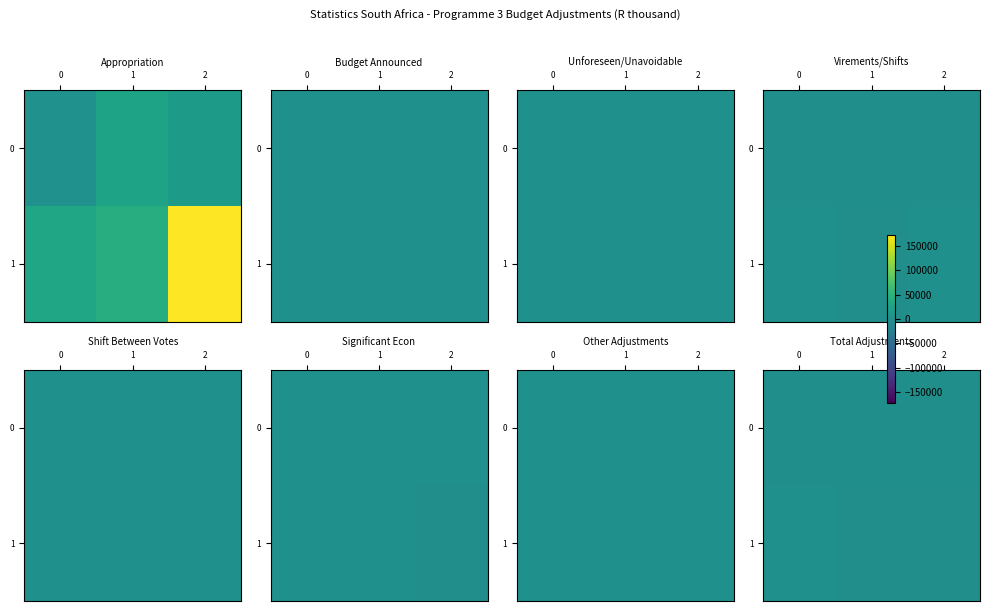

What is the difference between the second highest and minimum values in the row_1 series?

419